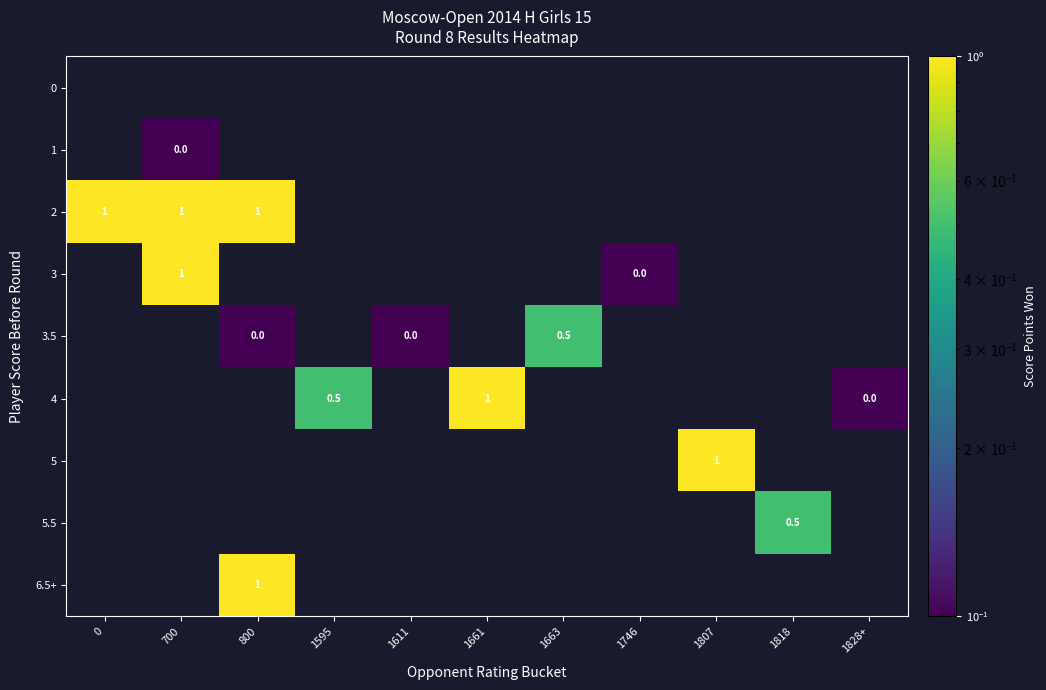

Between 1611 and 1595, which is larger?

1595